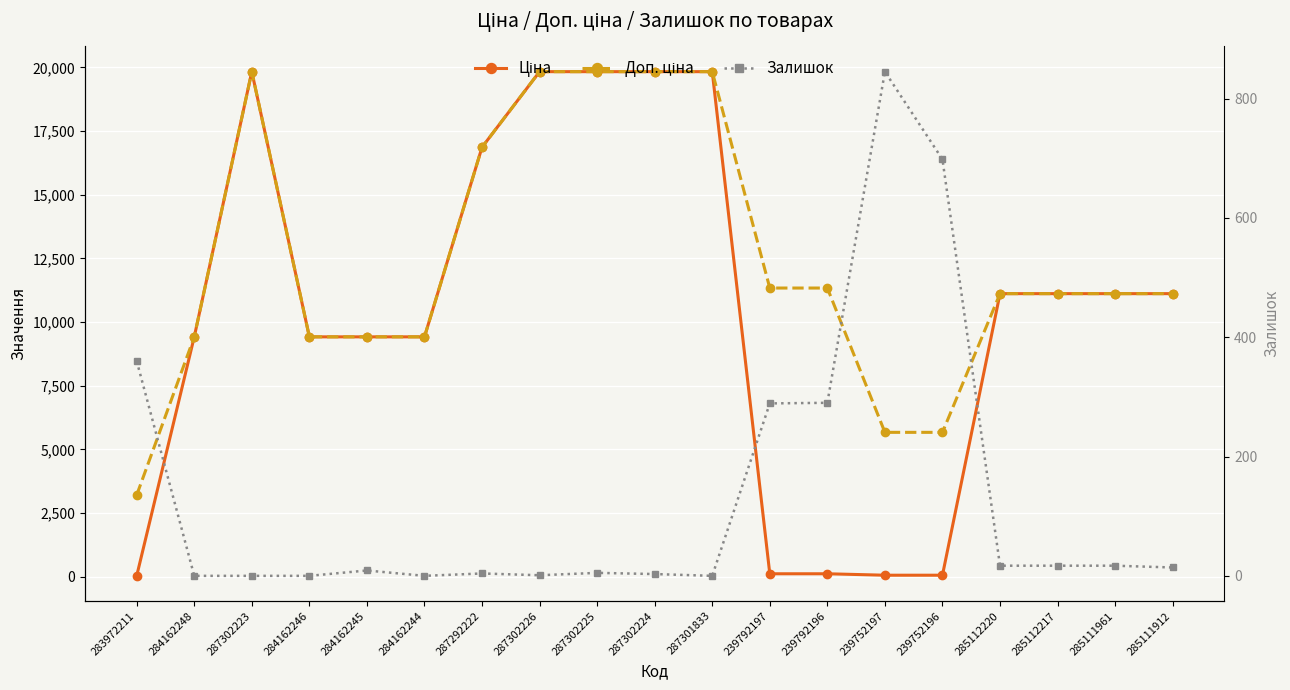

What is the lowest value of the Ціна series?

32.0